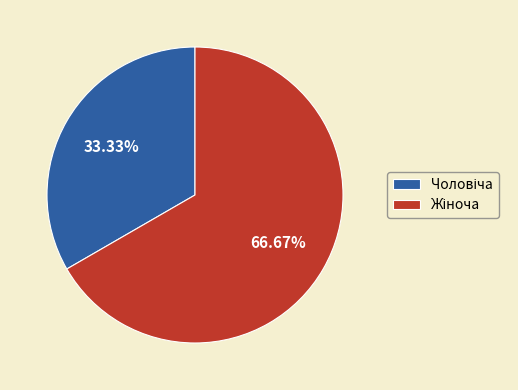

Count the number of slices in the pie.

2